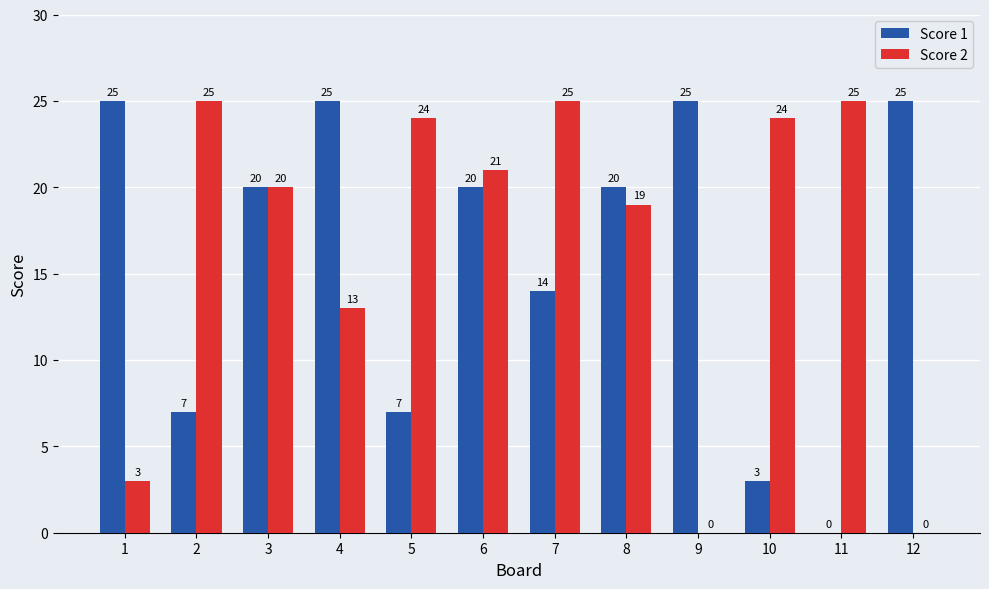

Which series changed the most between 3 and 6?

Score 2